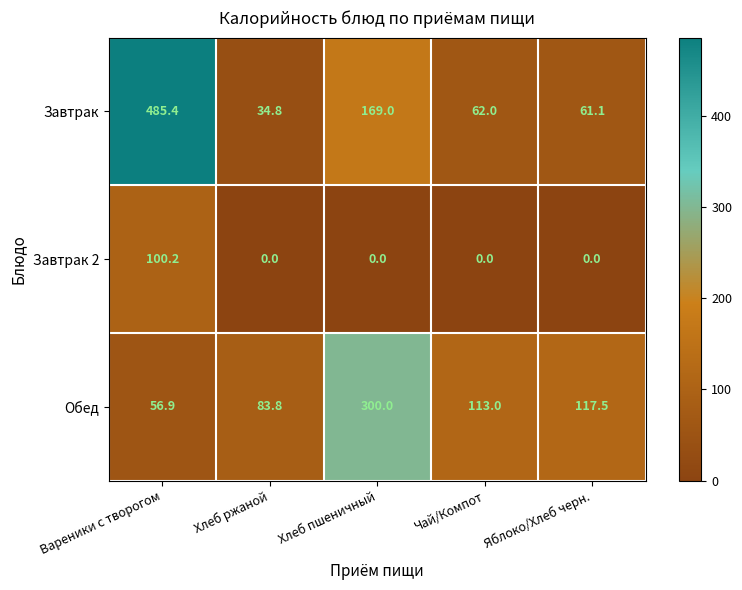

At Хлеб ржаной, list the series in order from smallest to largest.

Завтрак 2, Завтрак, Обед